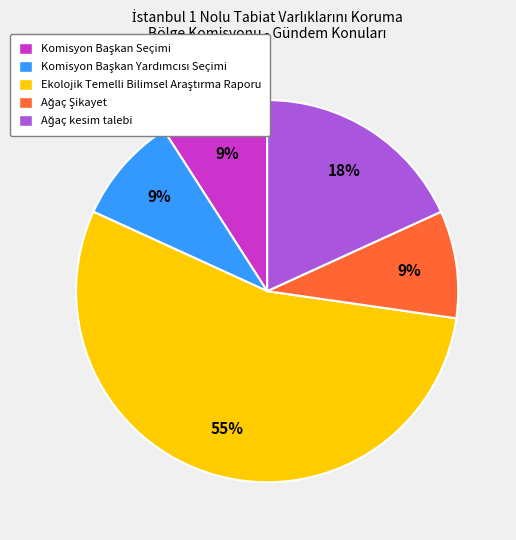

How many slices are in this pie chart?

5